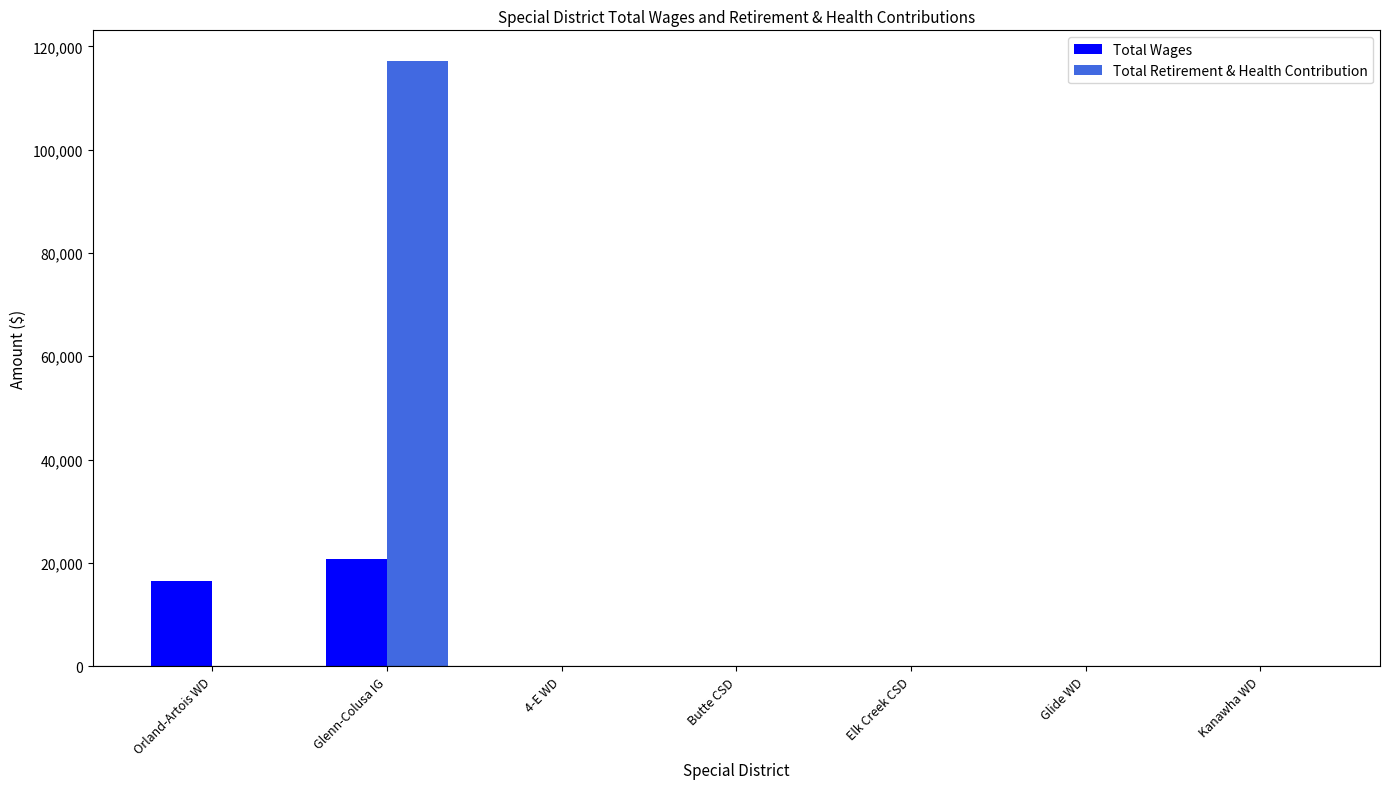

Reading left to right, list all the values displayed in this chart.

Total Wages: 16550	20700	0	0	0	0	0
Total Retirement & Health Contribution: 0	117238	0	0	0	0	0